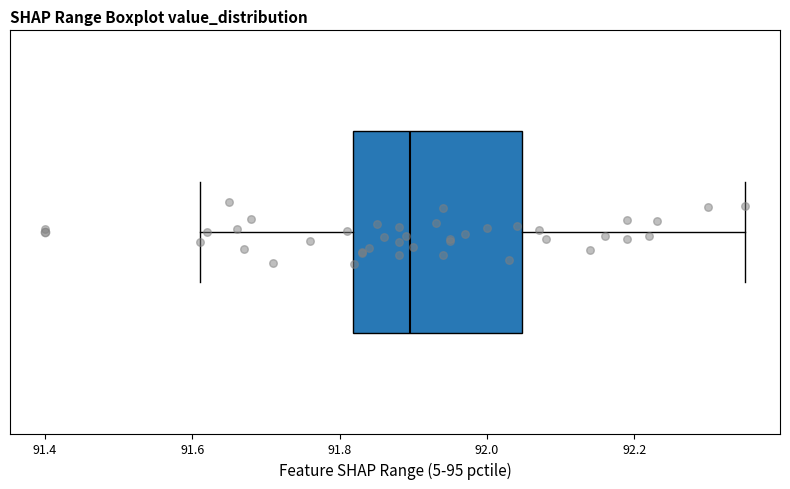

Read this box plot against the x-axis: the position of the median line, the range covered by the box, and the ends of both whiskers. The values are not printed on the chart, so give them approximately, as read against the axis.

median 91.90, box 91.82 to 92.04, whiskers 91.62 to 92.36